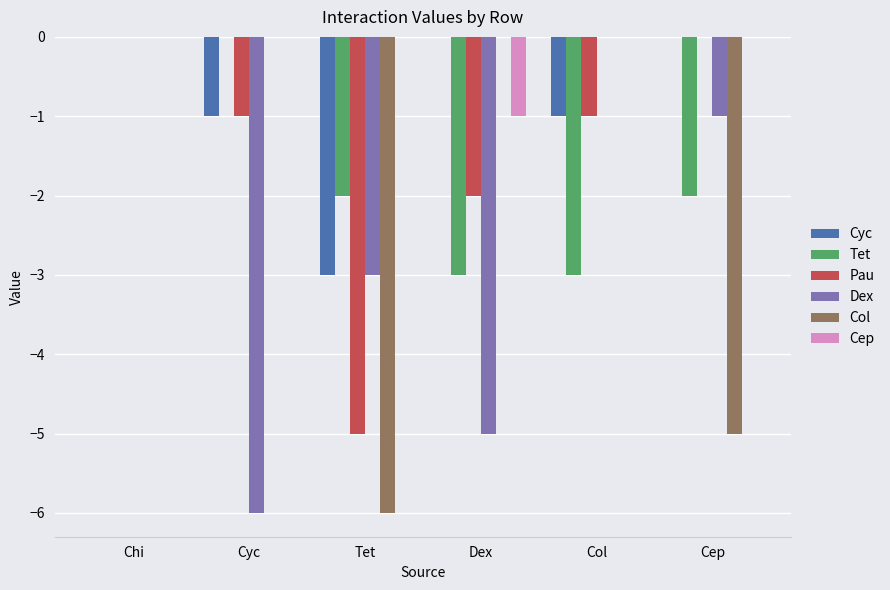

The Tet series shows 2 at Chi. True or false?

False